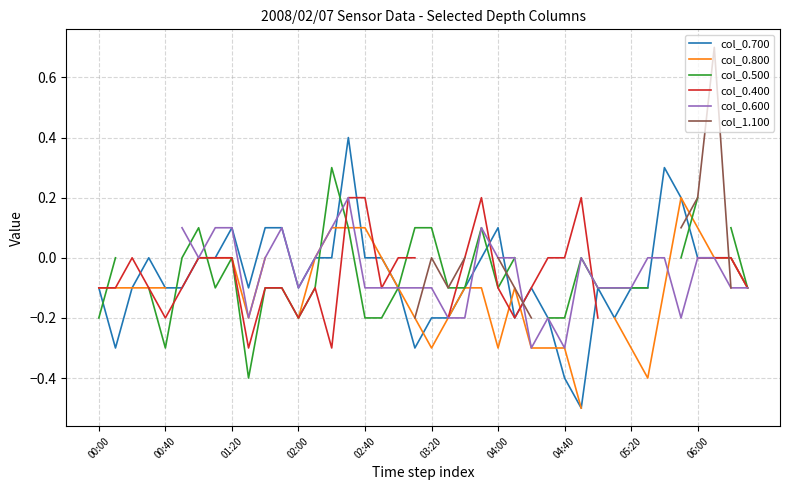

How many values in col_0.800 are above zero?

5